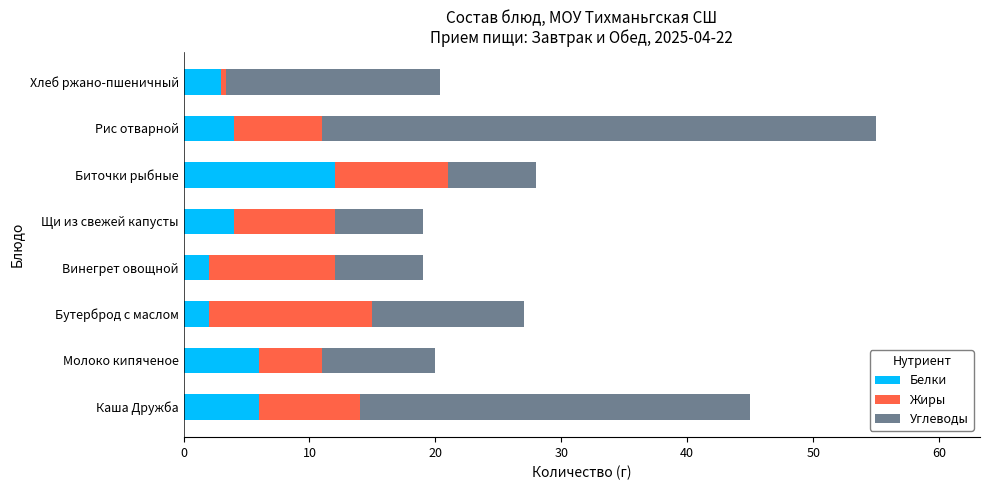

What is the sum of all Белки values?

39.0